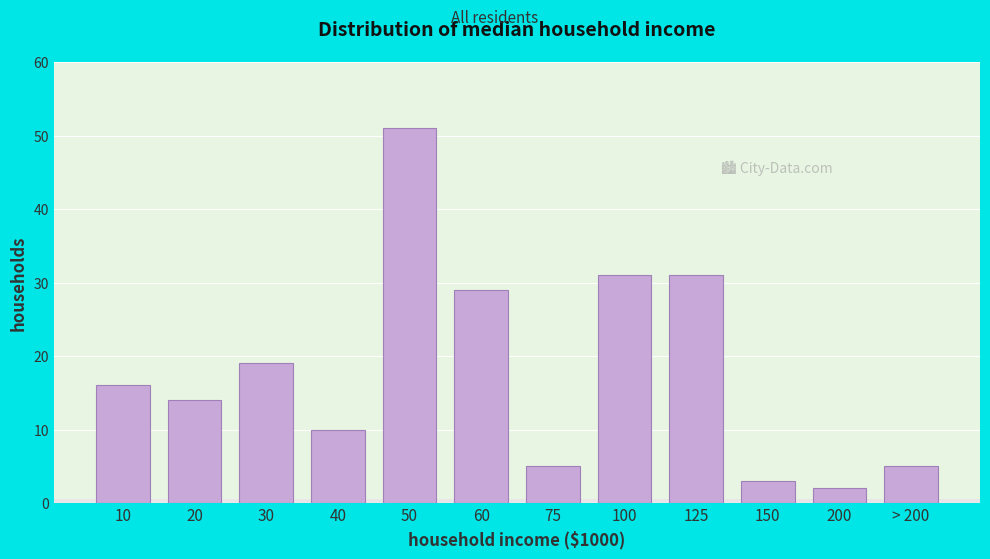

Reading right to left, extract all data points from this chart.

> 200=5	200=2	150=3	125=31	100=31	75=5	60=29	50=51	40=10	30=19	20=14	10=16